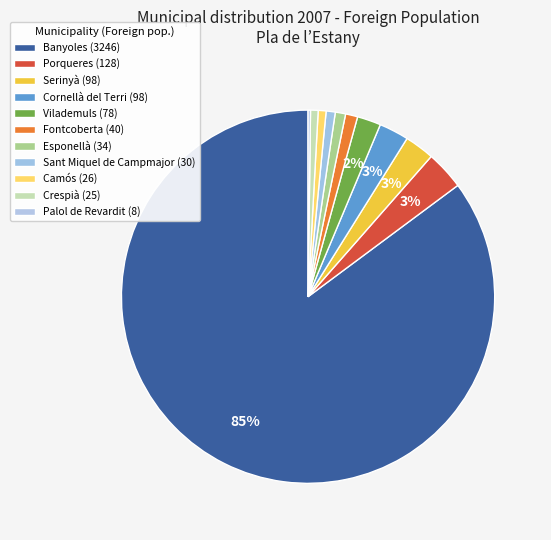

What is the change in value from Serinyà to Sant Miquel de Campmajor?

-68